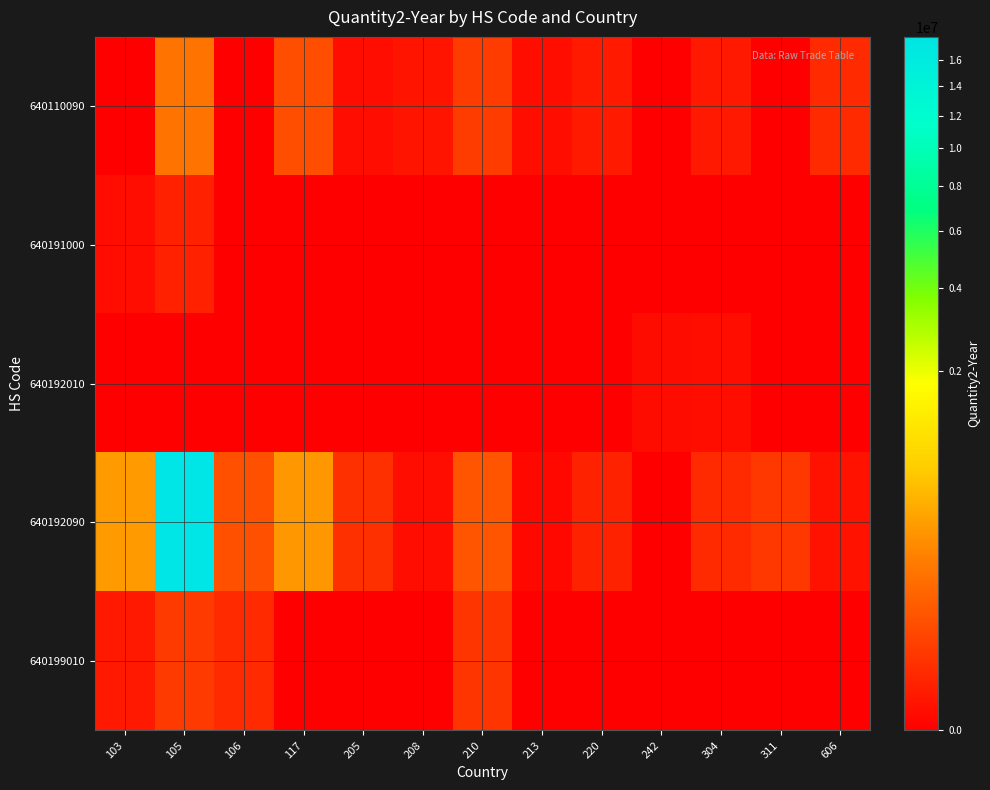

Count the number of categories in the chart.

13